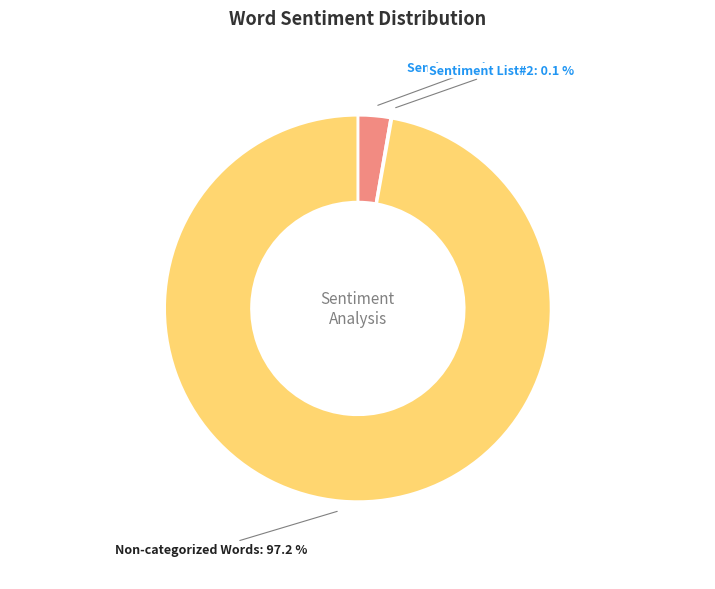

Is there a majority slice in this chart?

Yes